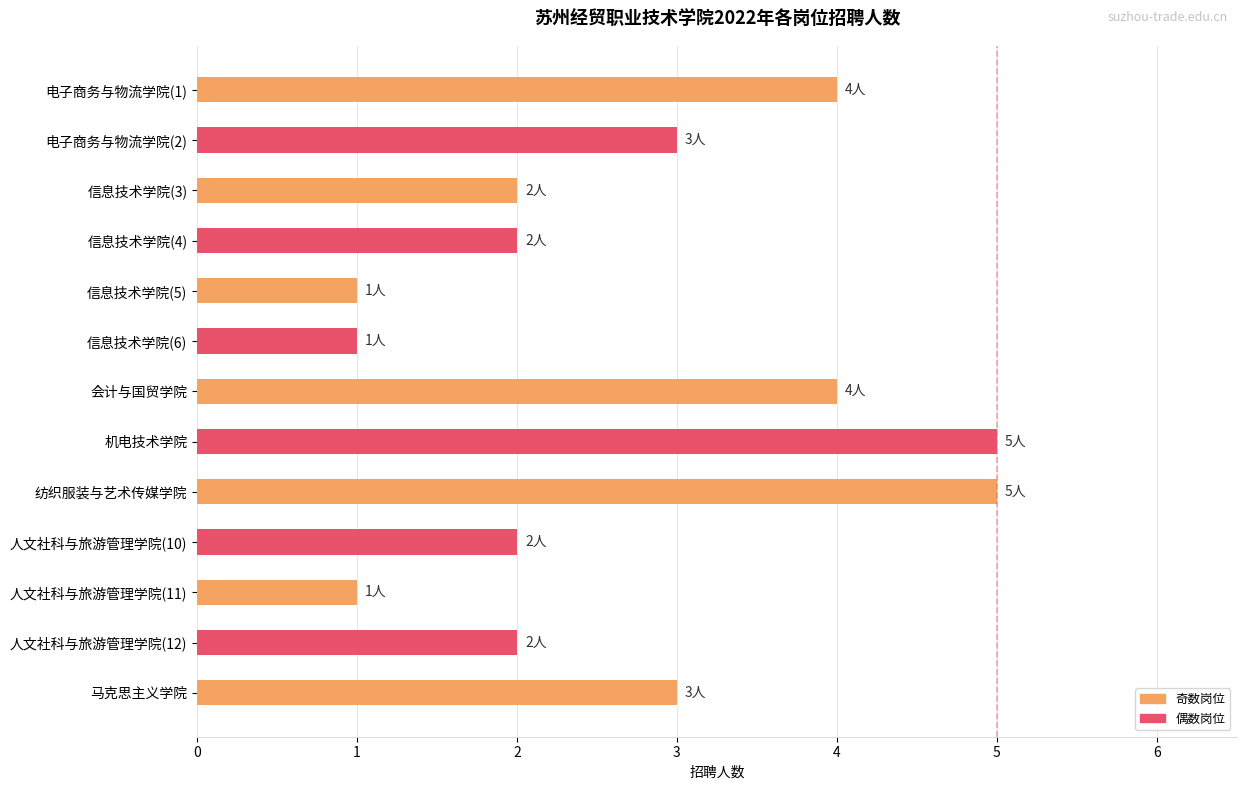

How many bars are there in total?

13